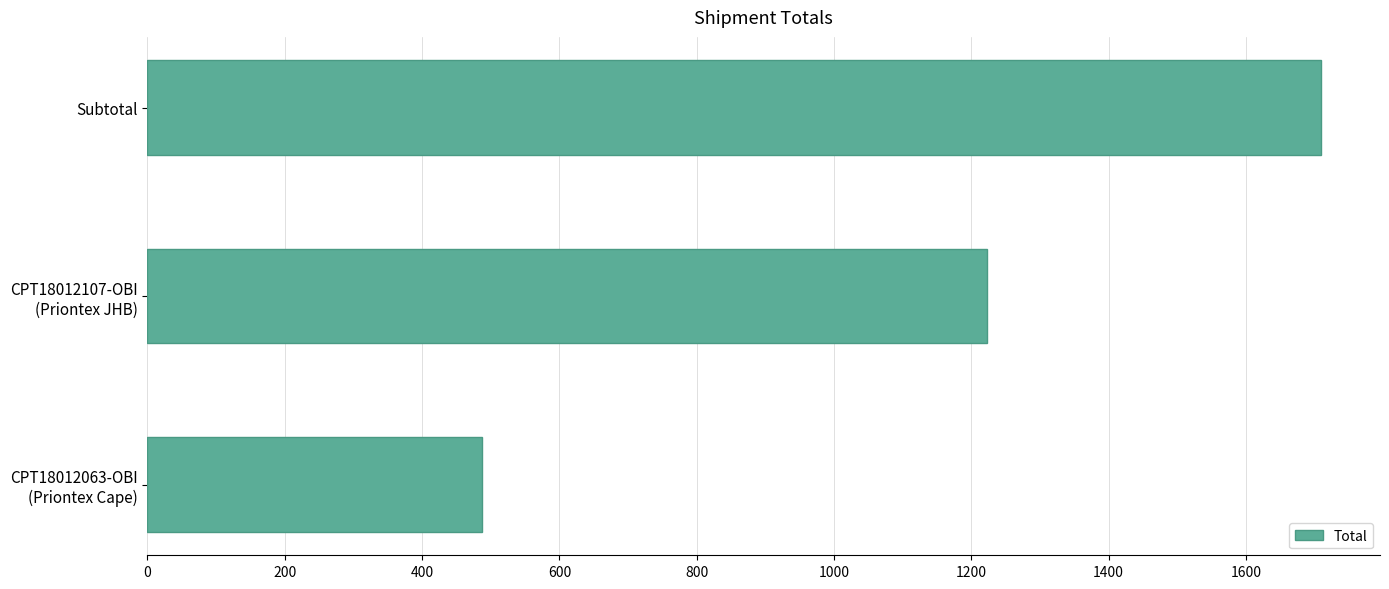

What is the sum of all values?

3419.6